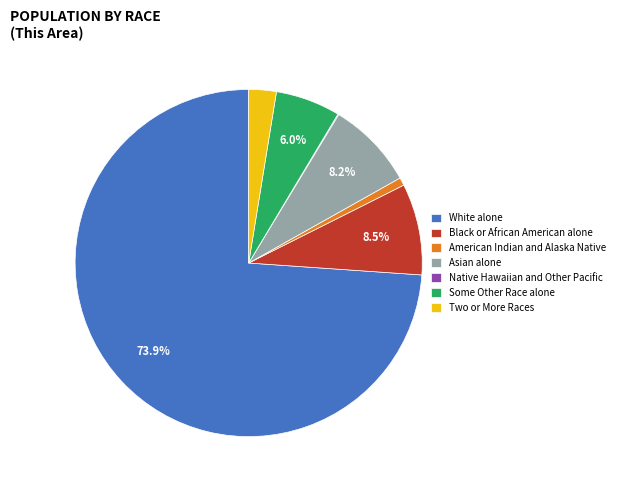

To the nearest percent, what is the combined percentage of American Indian and Alaska Native and Some Other Race alone?

7%